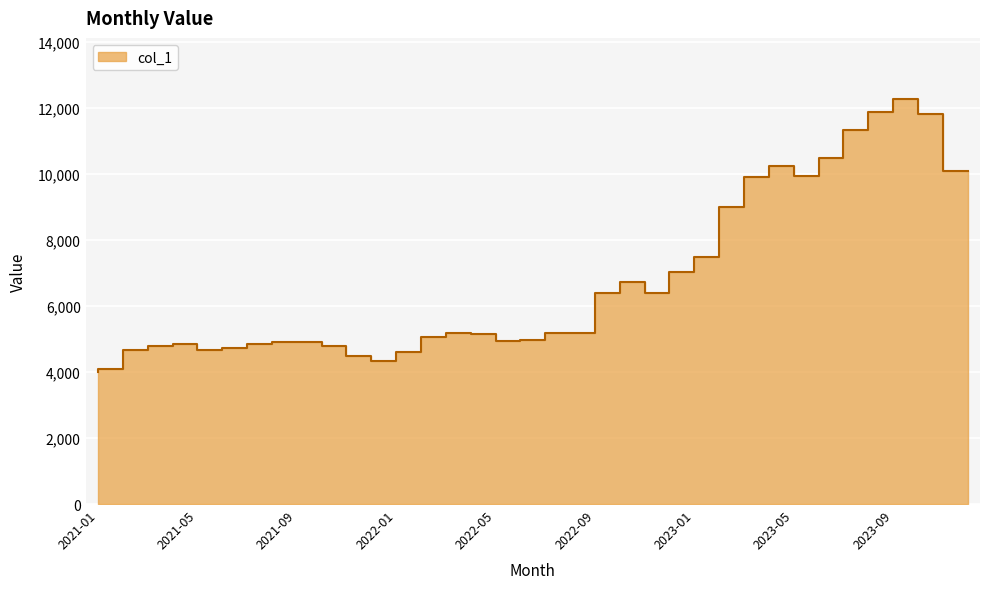

Approximately how many times larger is the value at 2022-02 compared to 2022-03?

0.9